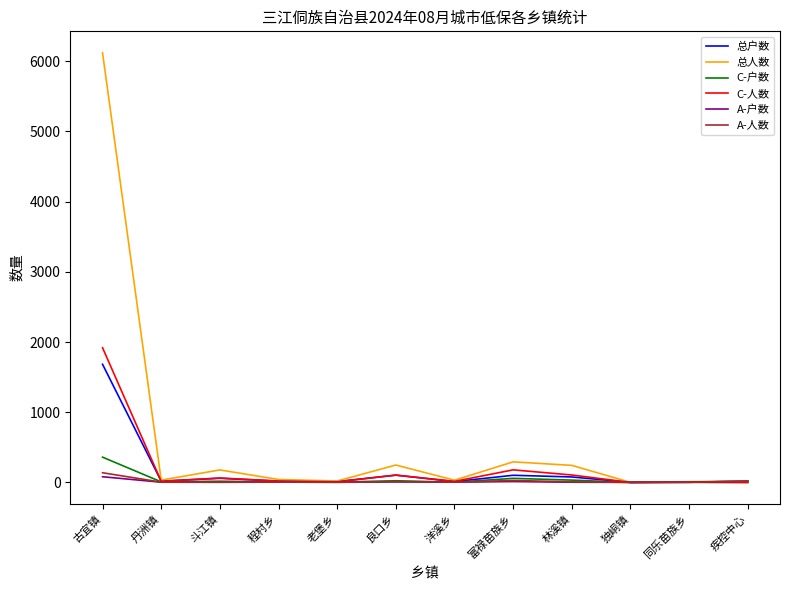

Which series has the widest spread of values?

总人数